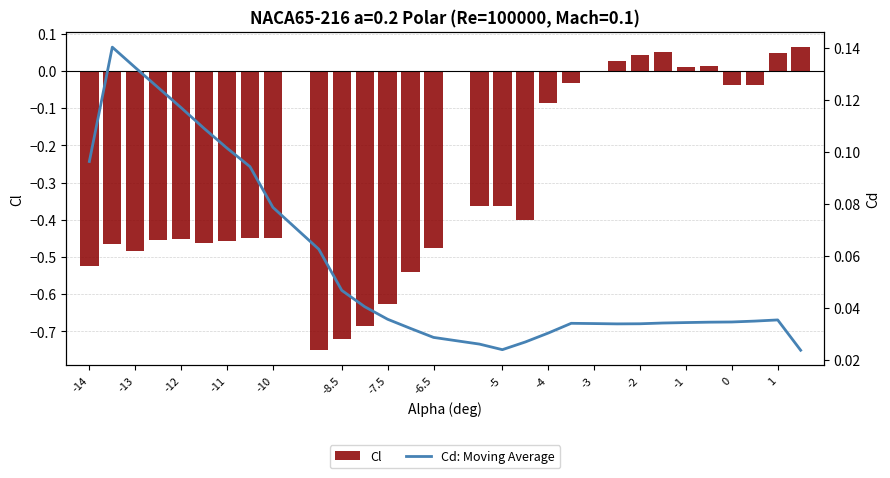

What is the sum of all Cd: Moving Average values?

1.7